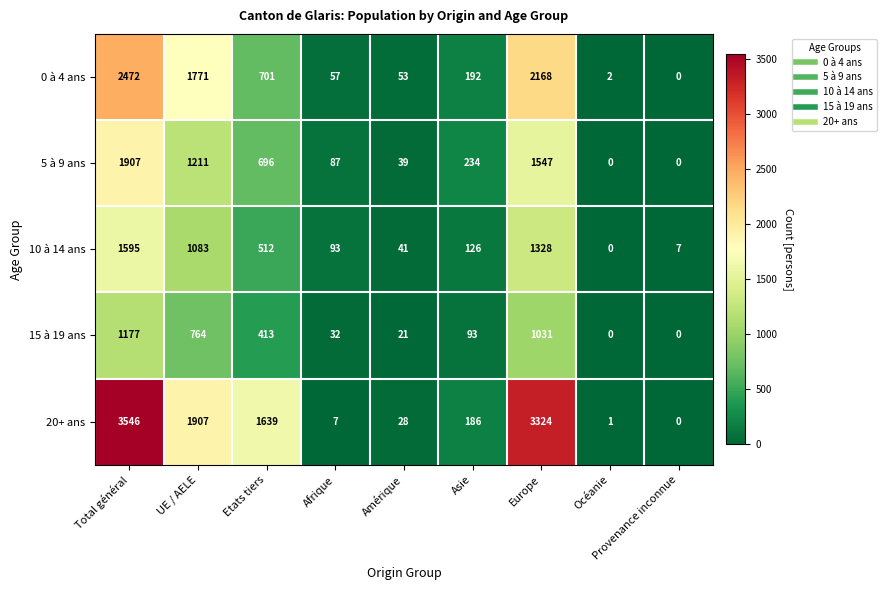

List the series in order of their peak value, highest first.

20+ ans, 0 à 4 ans, 5 à 9 ans, 10 à 14 ans, 15 à 19 ans